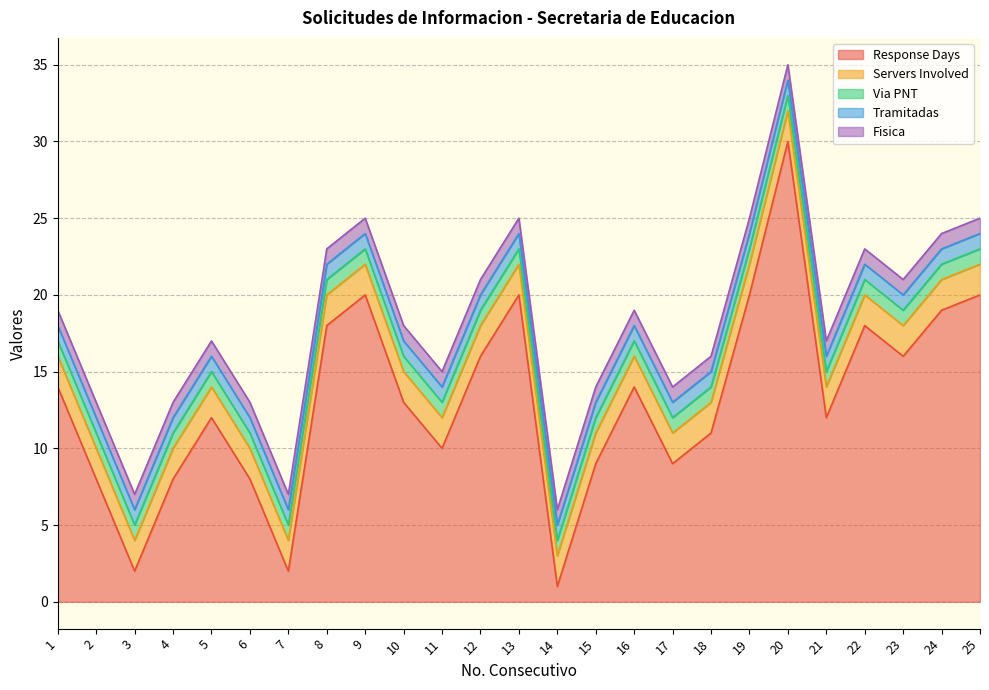

The Fisica series shows 1 at 22. True or false?

True